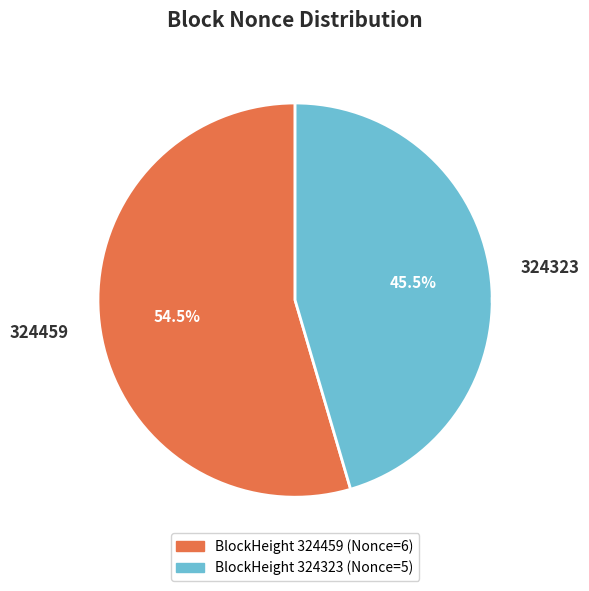

Is 324459 the majority of the pie?

Yes